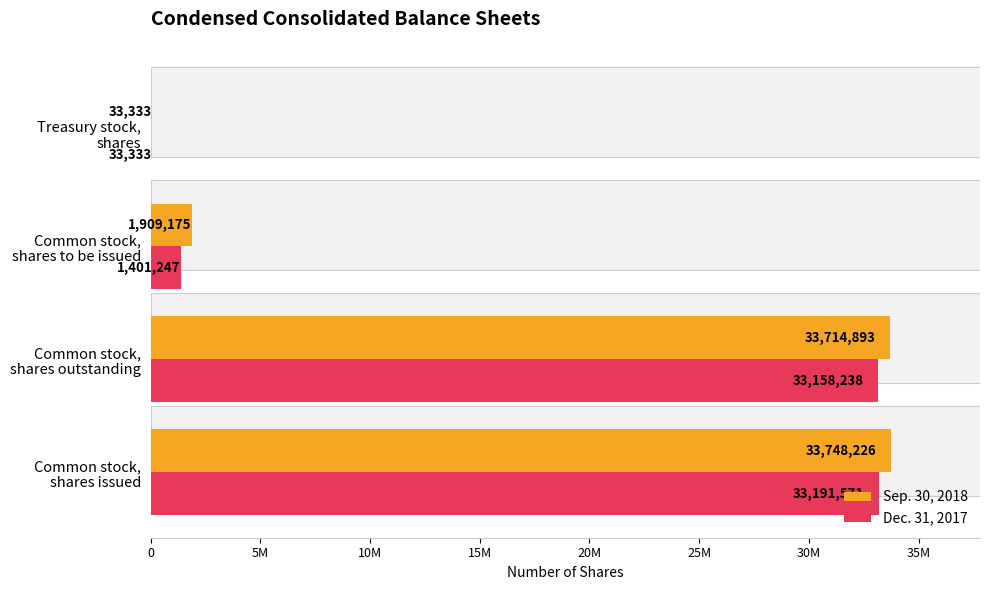

How many bars are there in each group?

2